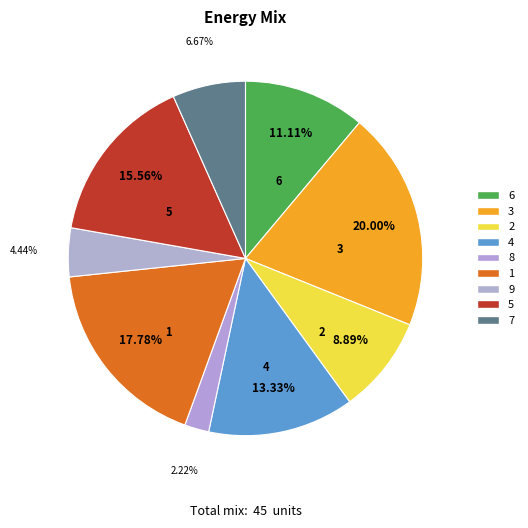

To the nearest percent, what is the difference between the 6 and 3 slice percentages?

9%